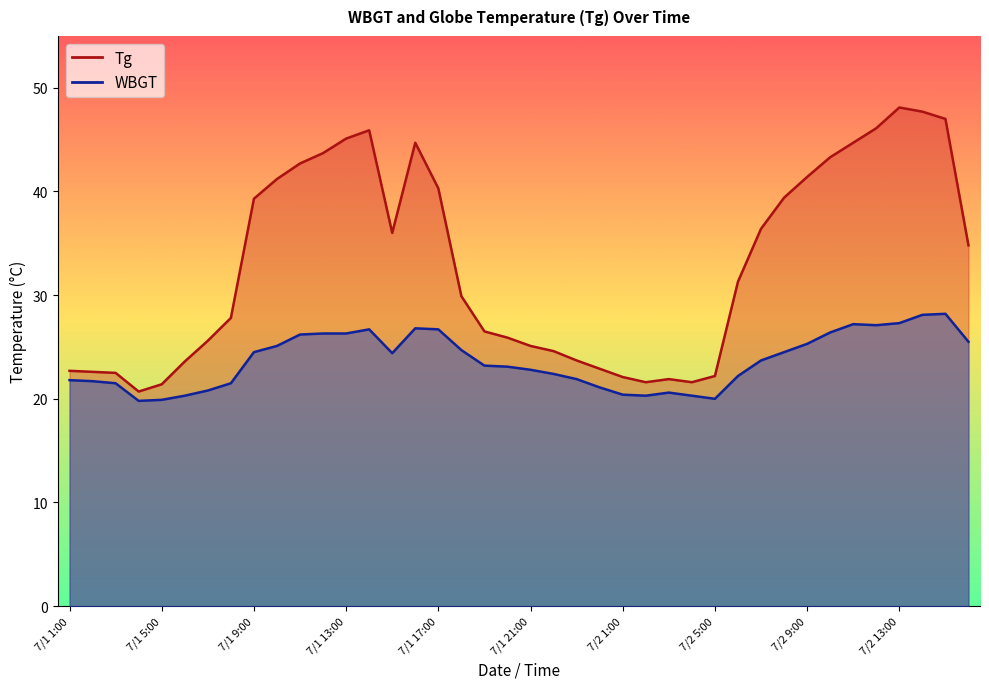

List the series in order of their overall mean, highest first.

Tg, WBGT